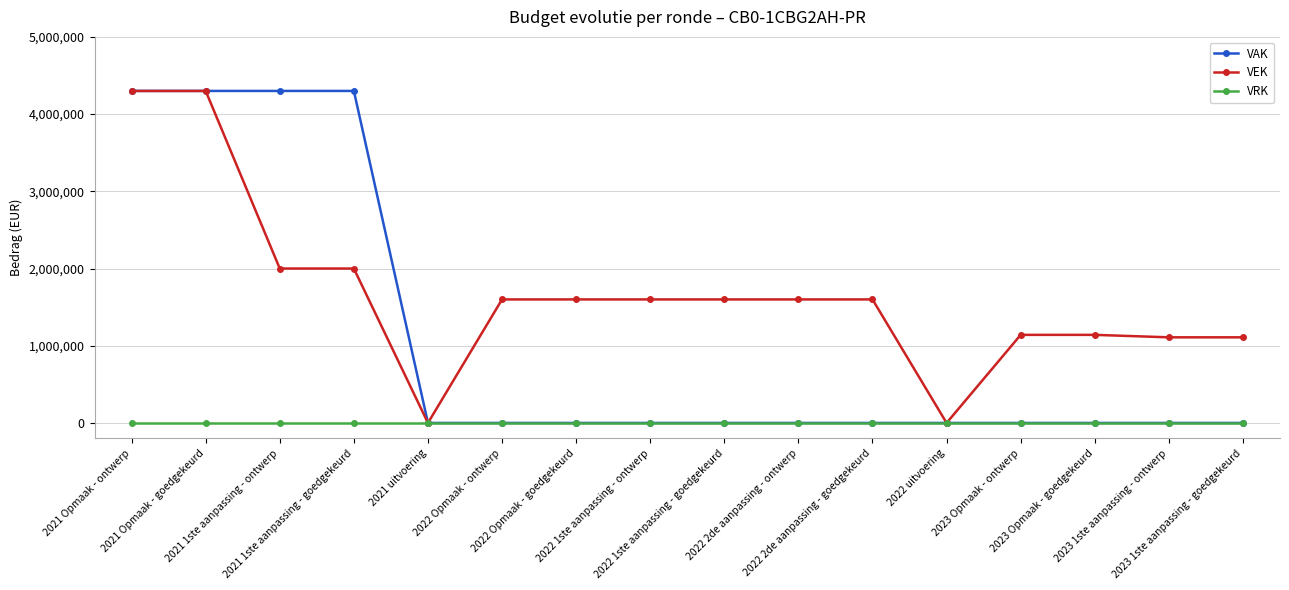

What position from the left is 2022 Opmaak - goedgekeurd?

7